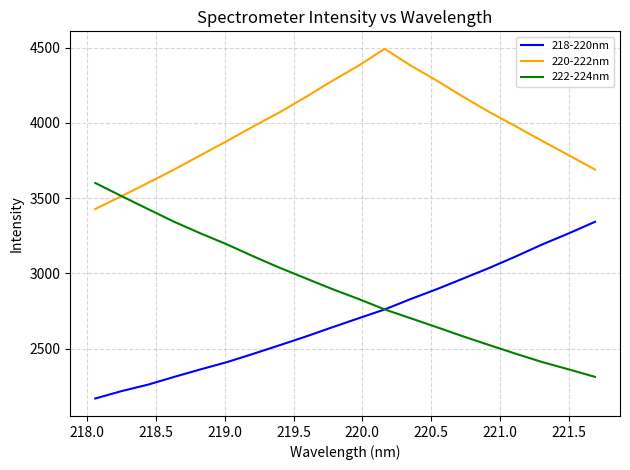

Which series has the largest total across all categories?

220-222nm